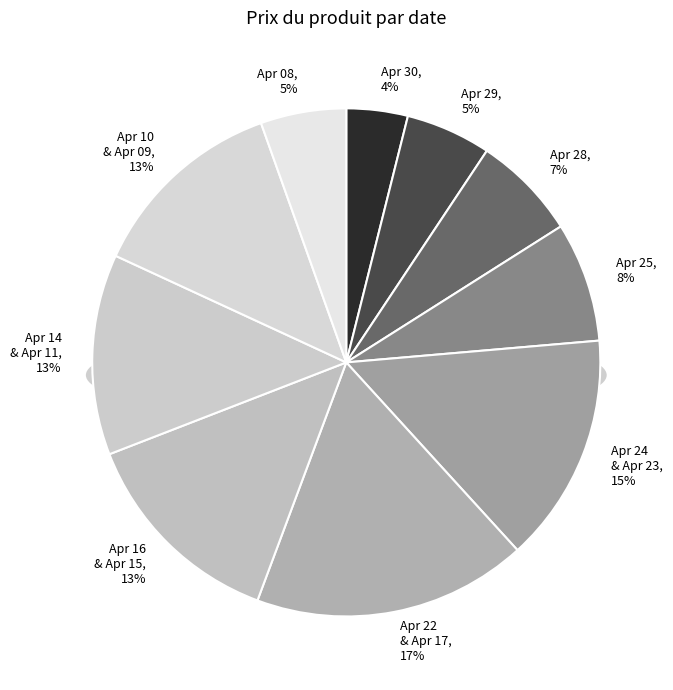

Does any single category account for the majority?

No